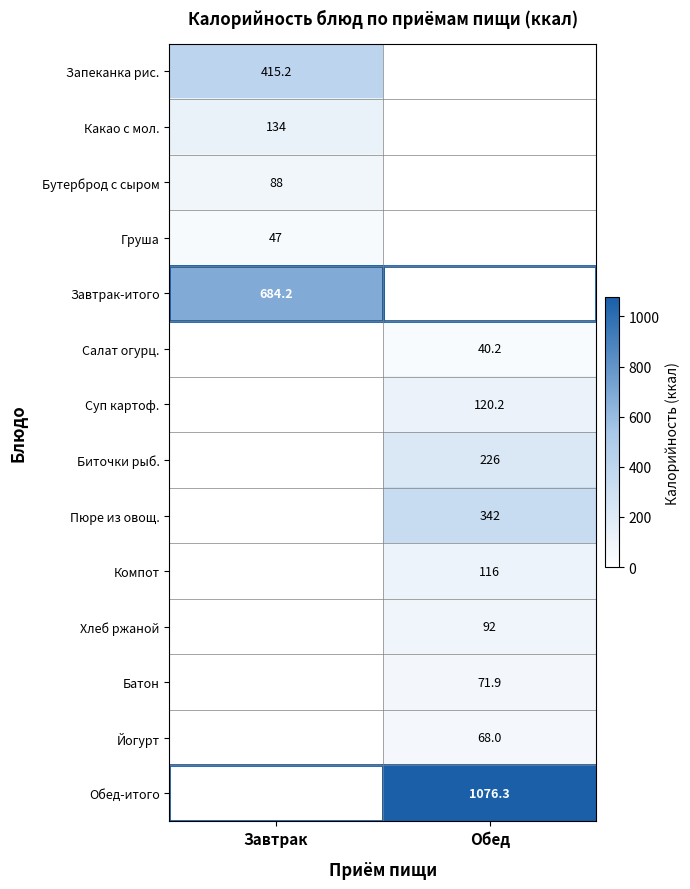

How many distinct data groups are displayed?

14